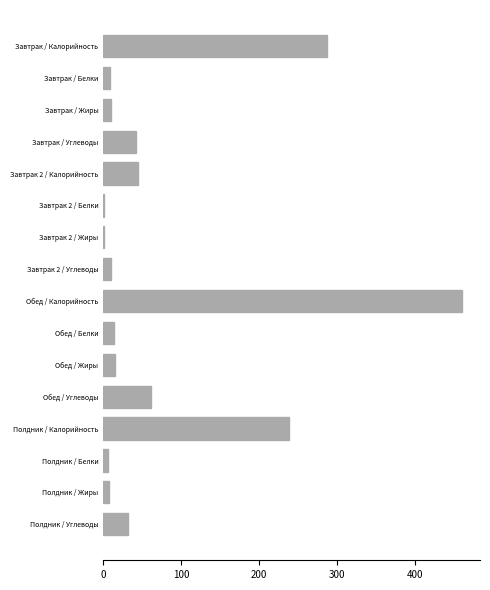

The value at Завтрак / Калорийность is 287.3. True or false?

True